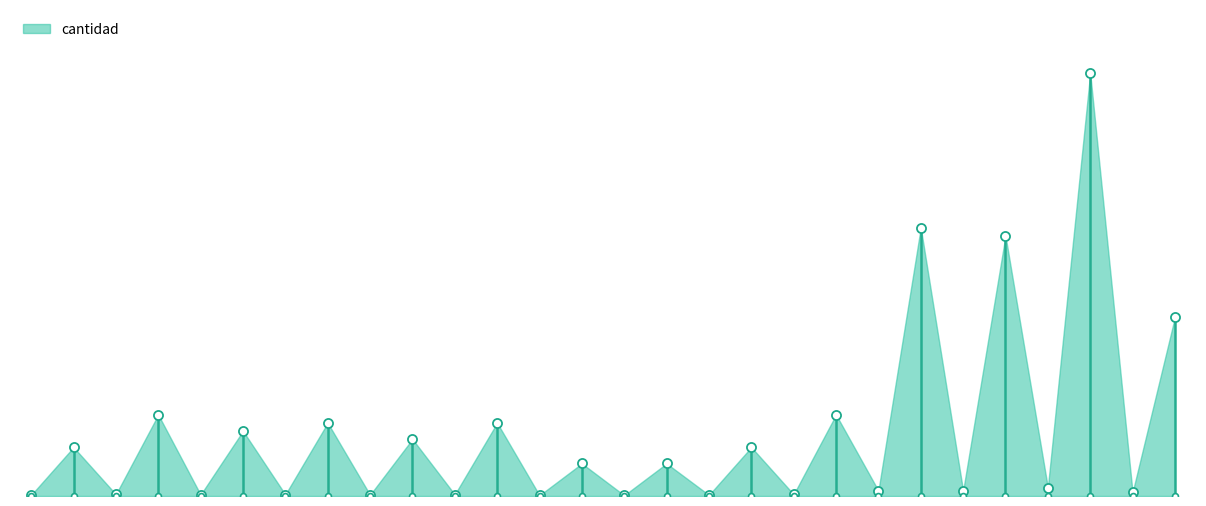

What is the ratio of the value at 14 to the value at 10?

0.6